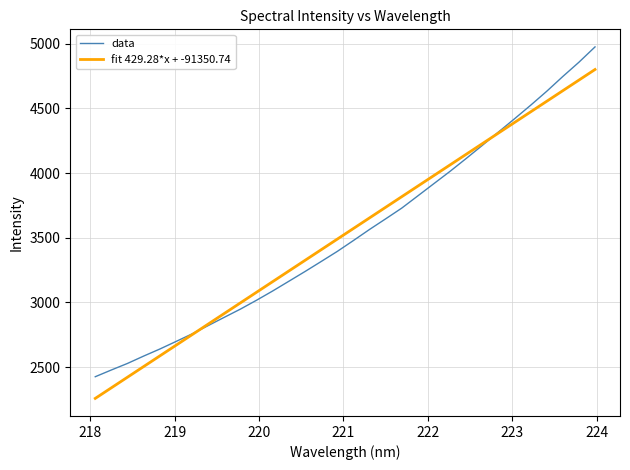

Reading left to right, extract all data points from this chart.

data: 2425.8	2478.0	2528.7	2585.4	2639.8	2697.9	2756.8	2821.1	2885.2	2948.6	3017.2	3088.7	3163.6	3238.7	3316.0	3394.0	3478.0	3563.6	3645.6	3728.6	3823.3	3918.3	4013.1	4112.2	4213.3	4316.5	4419.0	4523.5	4631.6	4745.9	4856.1	4974.5
fit 429.28*x + -91350.74: 2258.3	2340.4	2422.4	2504.5	2586.6	2668.7	2750.7	2832.8	2914.8	2996.9	3078.9	3160.9	3242.9	3325.0	3407.0	3489.0	3570.9	3652.9	3734.9	3816.8	3898.8	3980.8	4062.7	4144.6	4226.6	4308.5	4390.4	4472.4	4554.3	4636.1	4718.0	4799.9